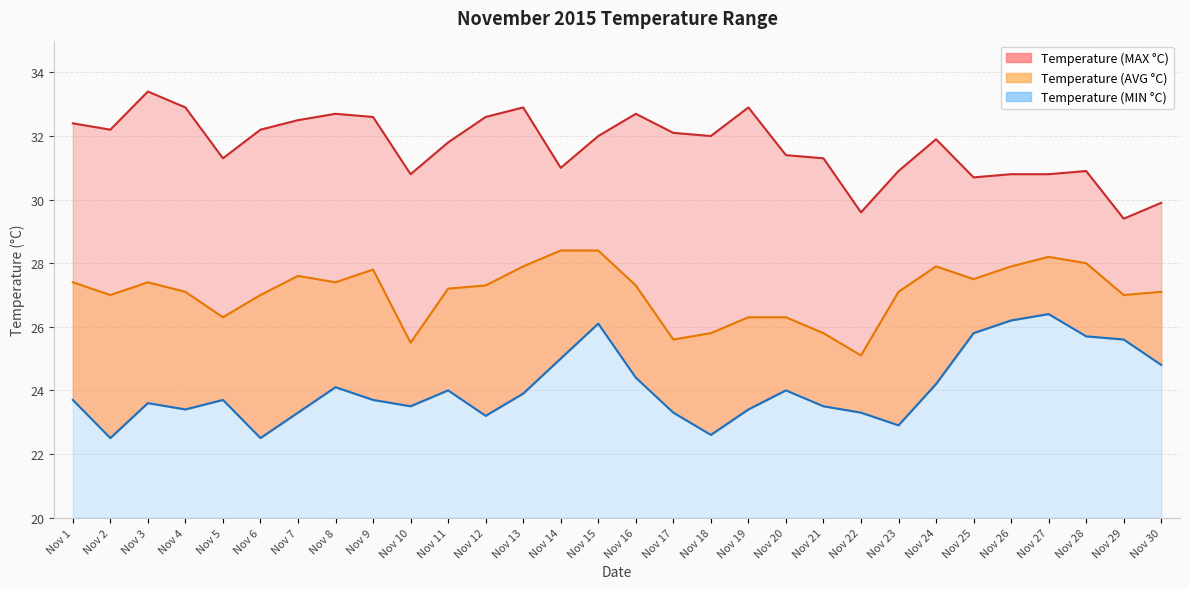

Between Nov 5 and Nov 27, which series saw the biggest shift?

Temperature (MIN °C)